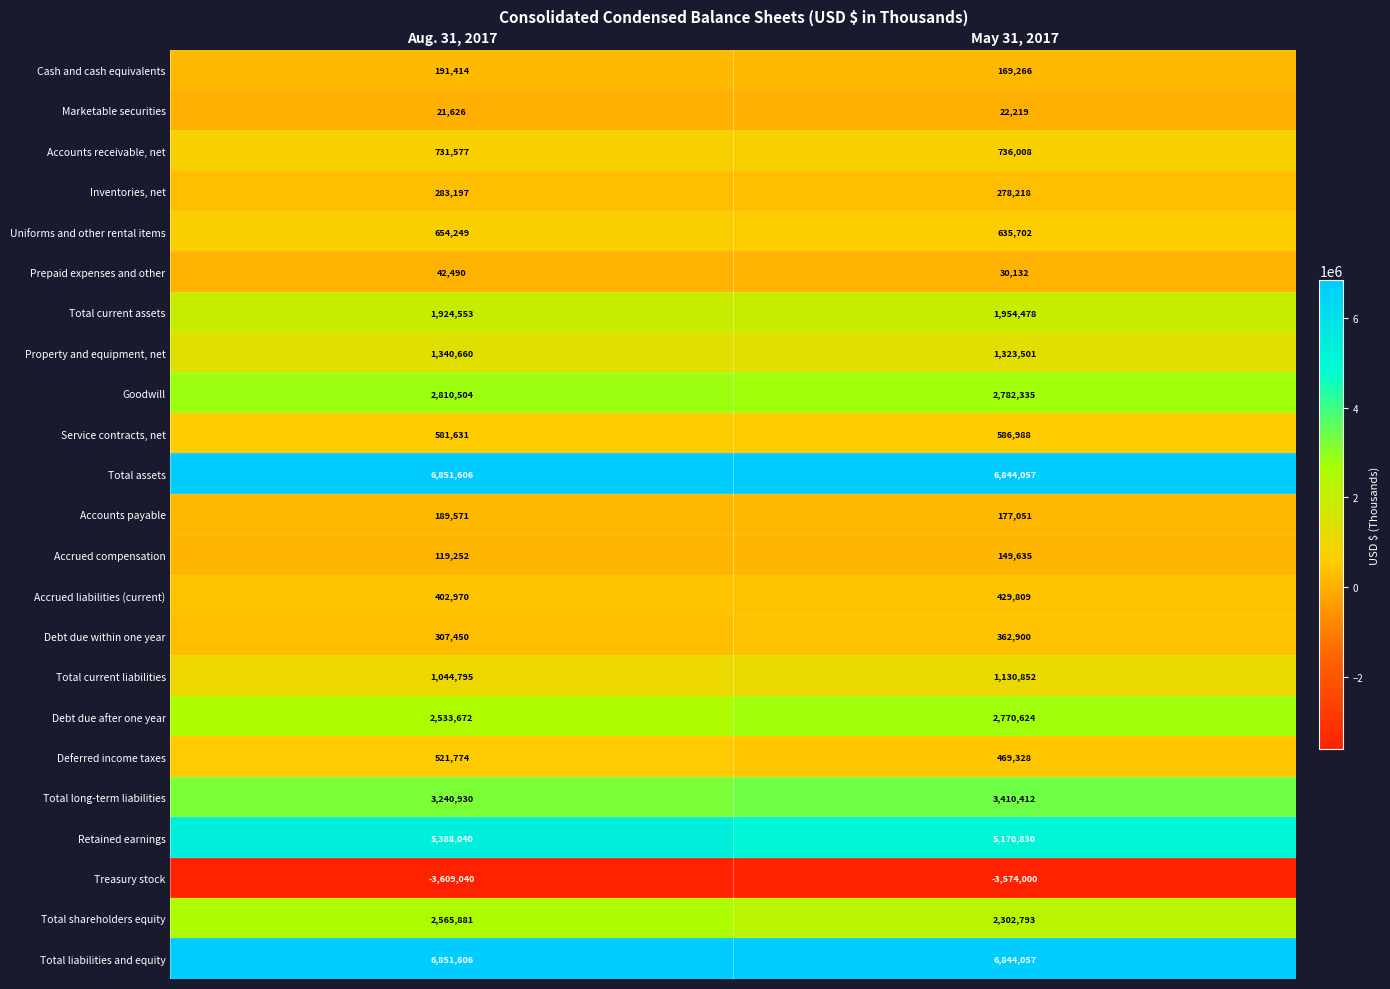

What is the difference between the Marketable securities values at Aug. 31, 2017 and May 31, 2017?

593